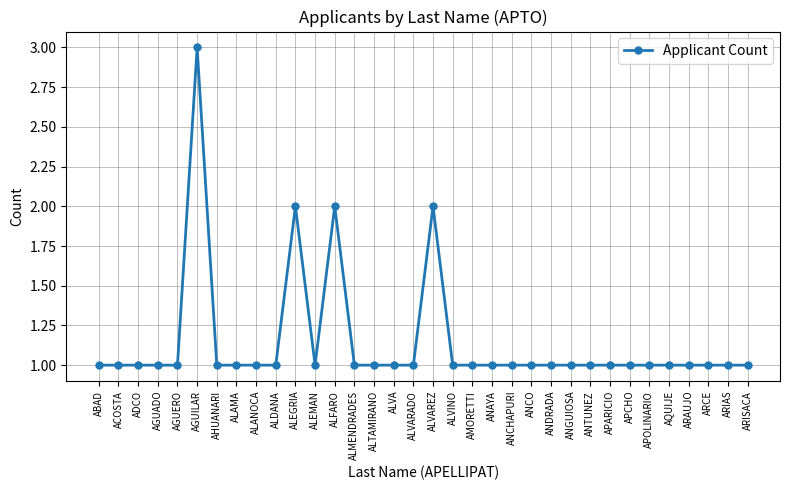

Approximately how many times larger is the value at AGUADO compared to ALTAMIRANO?

1.0